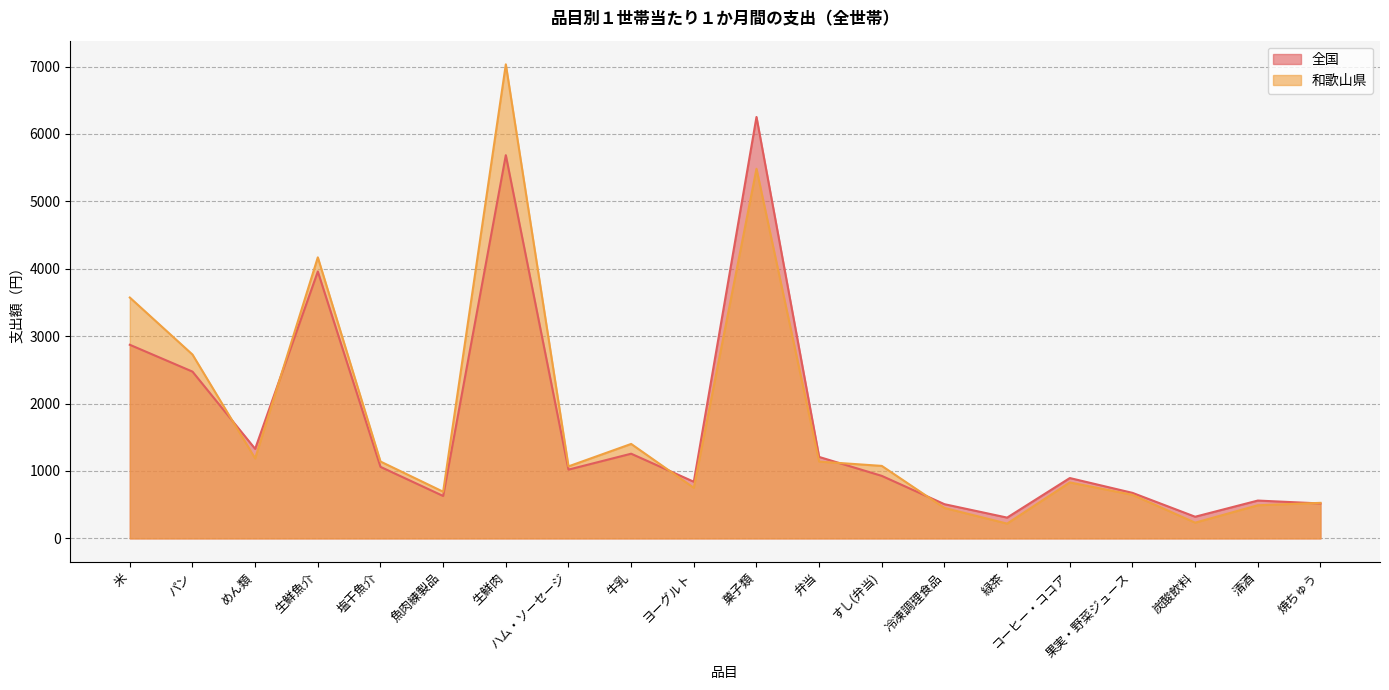

What position from the right is コーヒー・ココア?

5